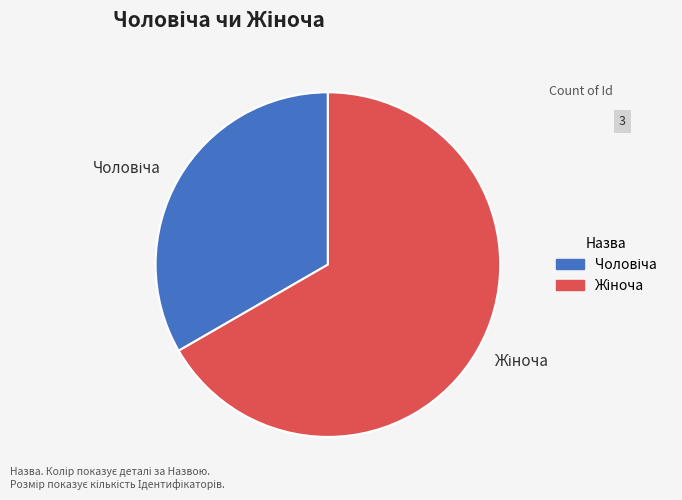

To the nearest percent, what percentage of the pie is Чоловіча?

33%